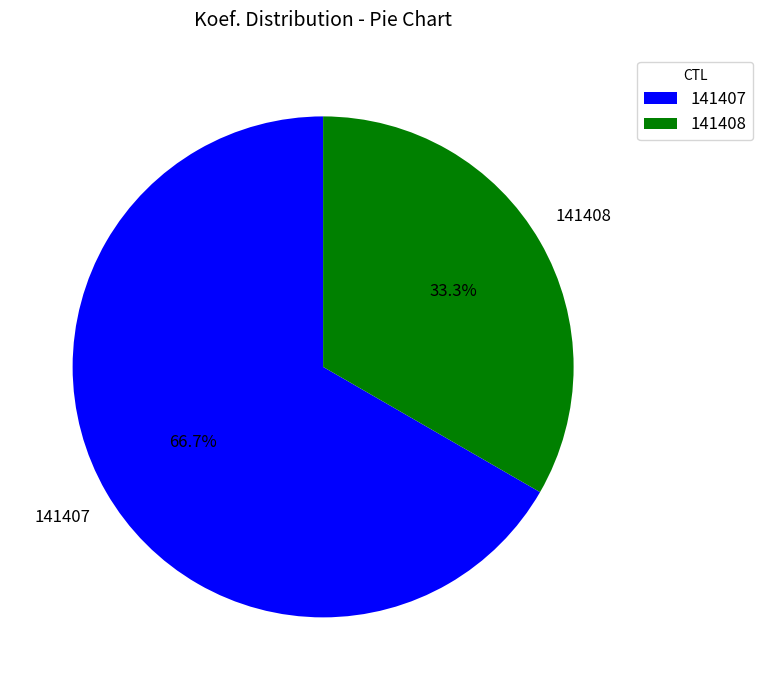

How many segments does this pie chart have?

2